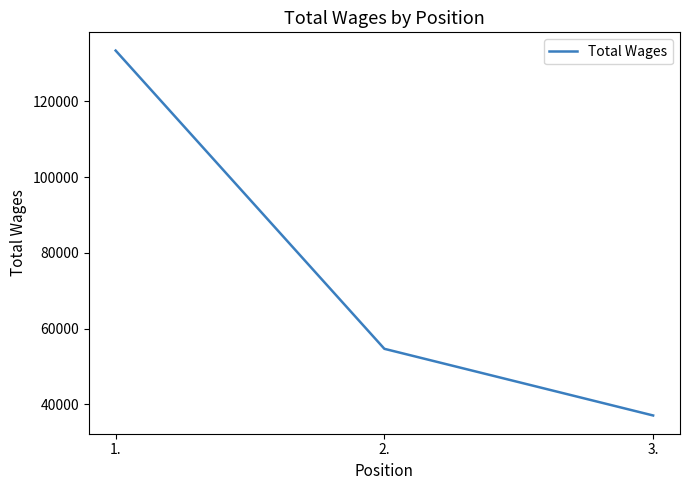

Does the chart display data point markers on the line(s)?

No